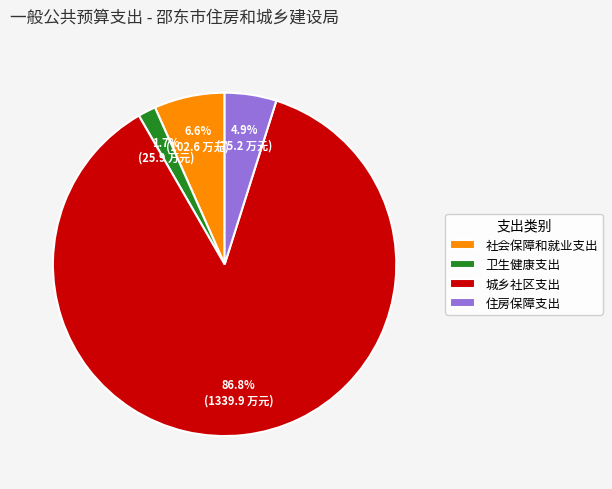

To the nearest percent, what portion does 卫生健康支出 represent?

2%